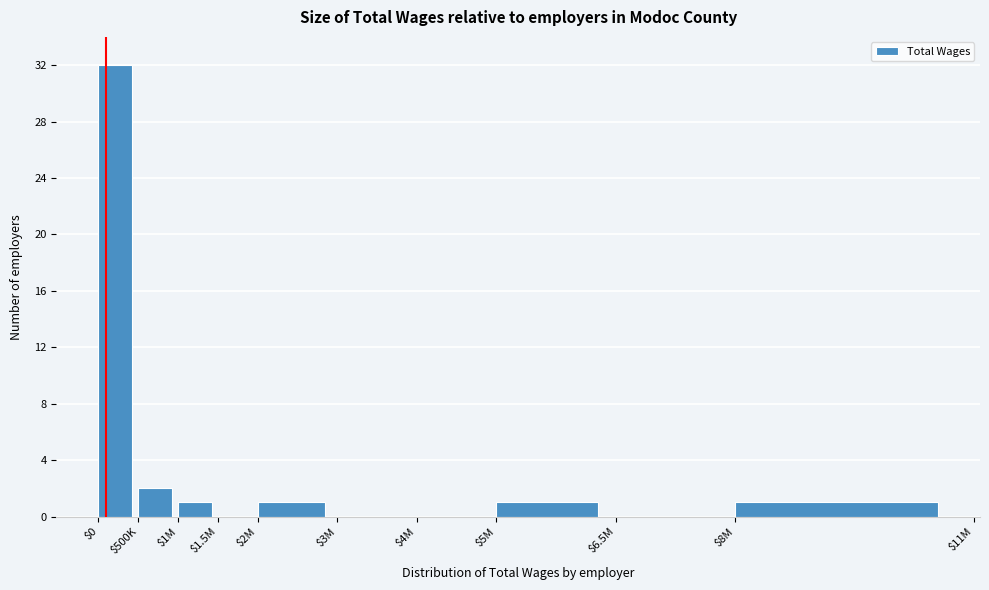

What is the greatest value displayed?

32